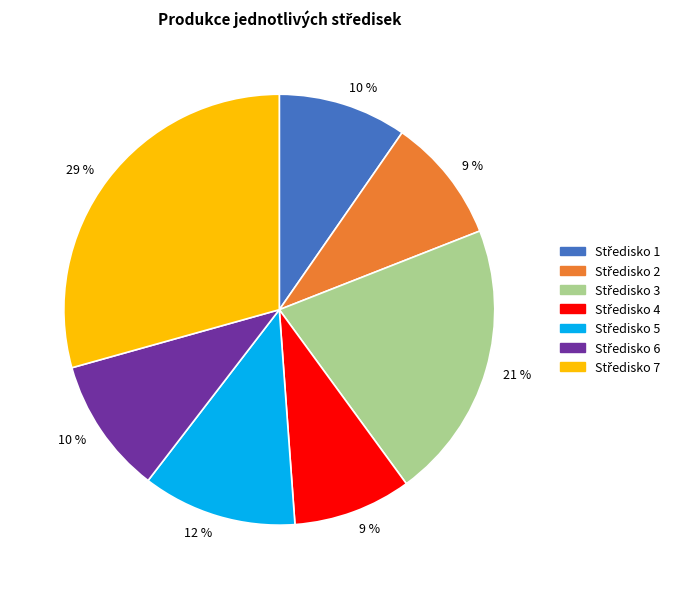

Is there any slice that represents more than half of the pie?

No